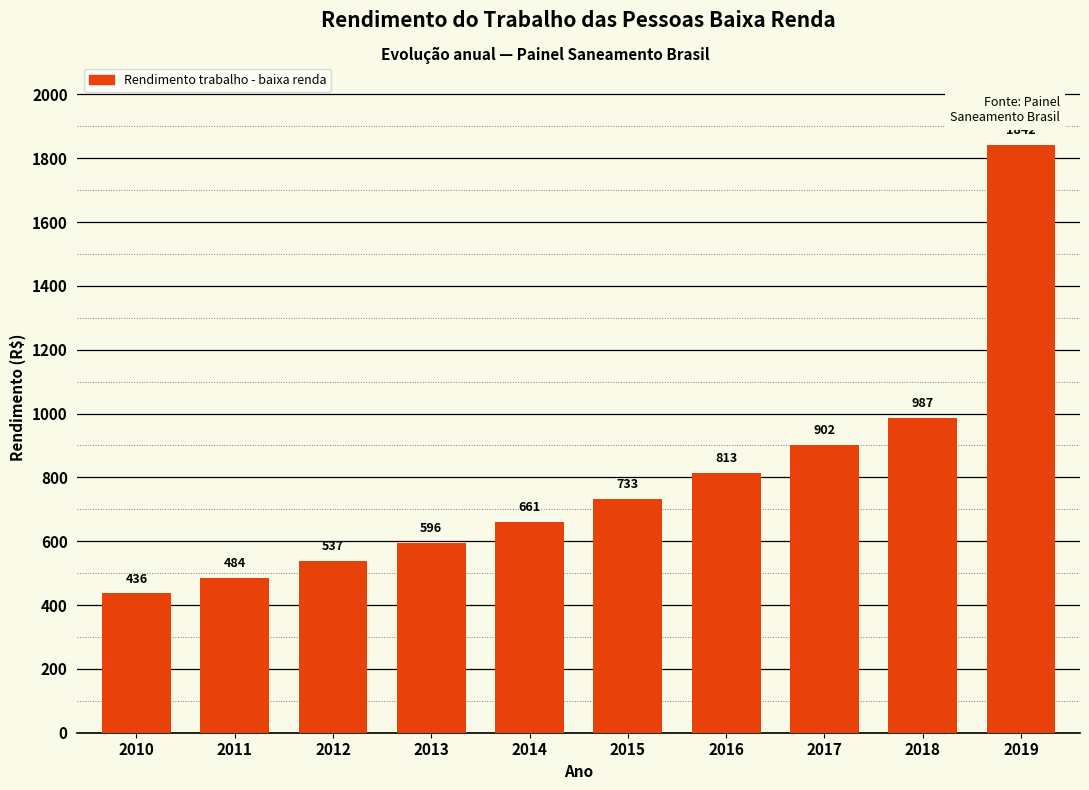

Is it true that the value at 2015 is 980.4?

False